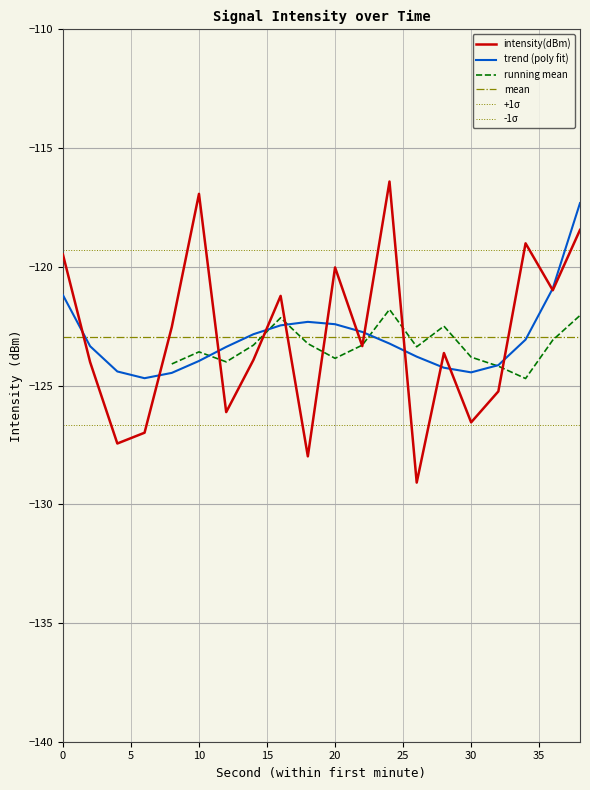

What is the maximum value for trend (poly fit)?

-117.3